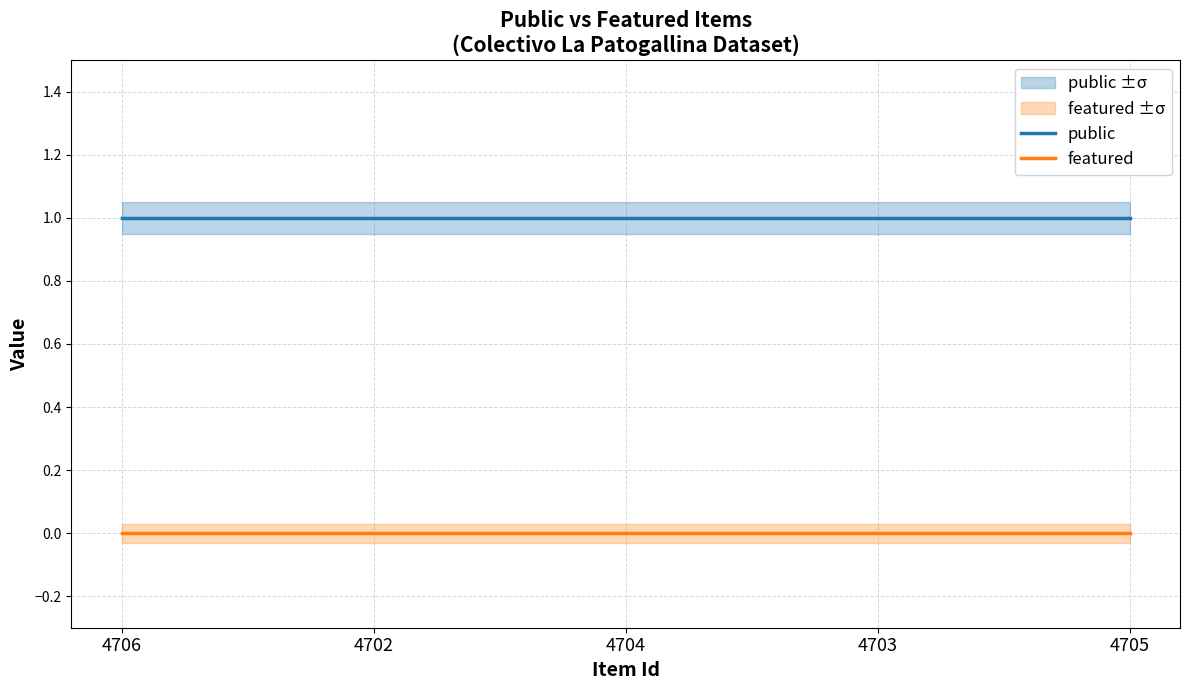

Reading right to left, transcribe all the data shown in this chart.

public: 4705=1	4703=1	4704=1	4702=1	4706=1
featured: 4705=0	4703=0	4704=0	4702=0	4706=0